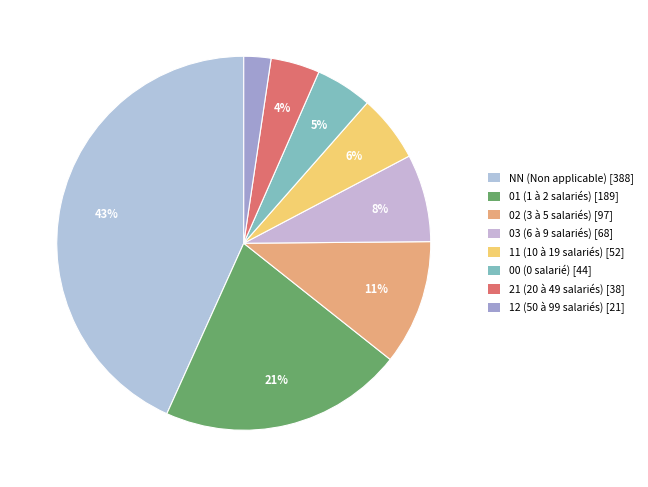

Which slice is the largest?

NN